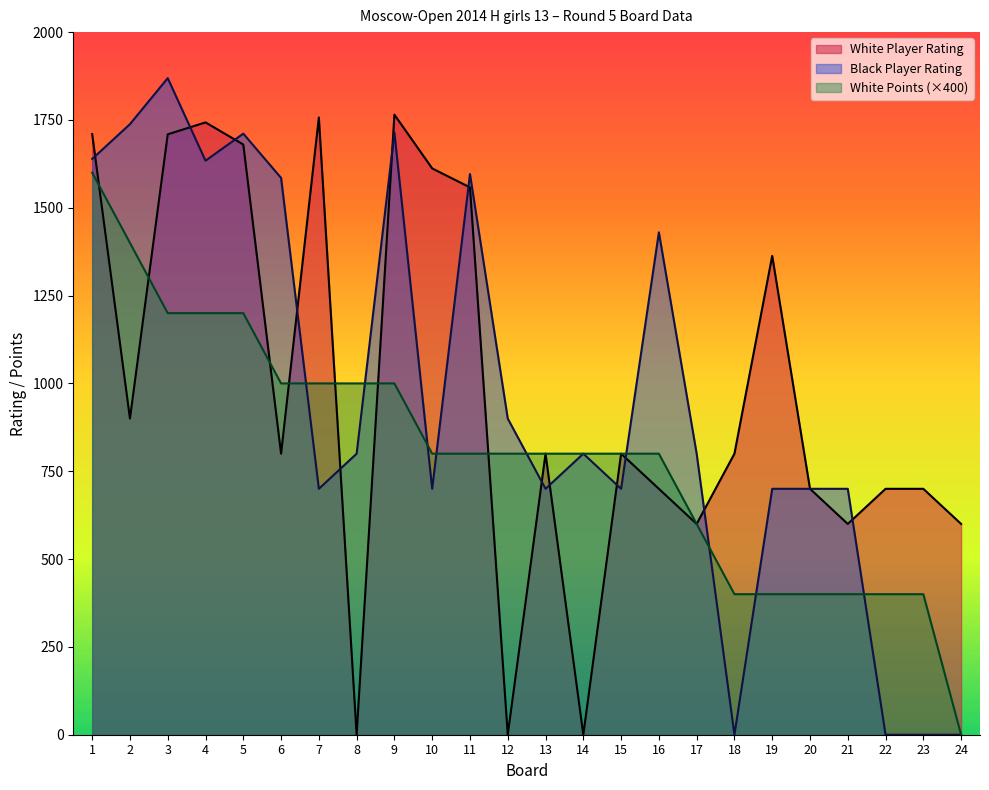

How many times do White Points and Black Player Rating cross each other?

9